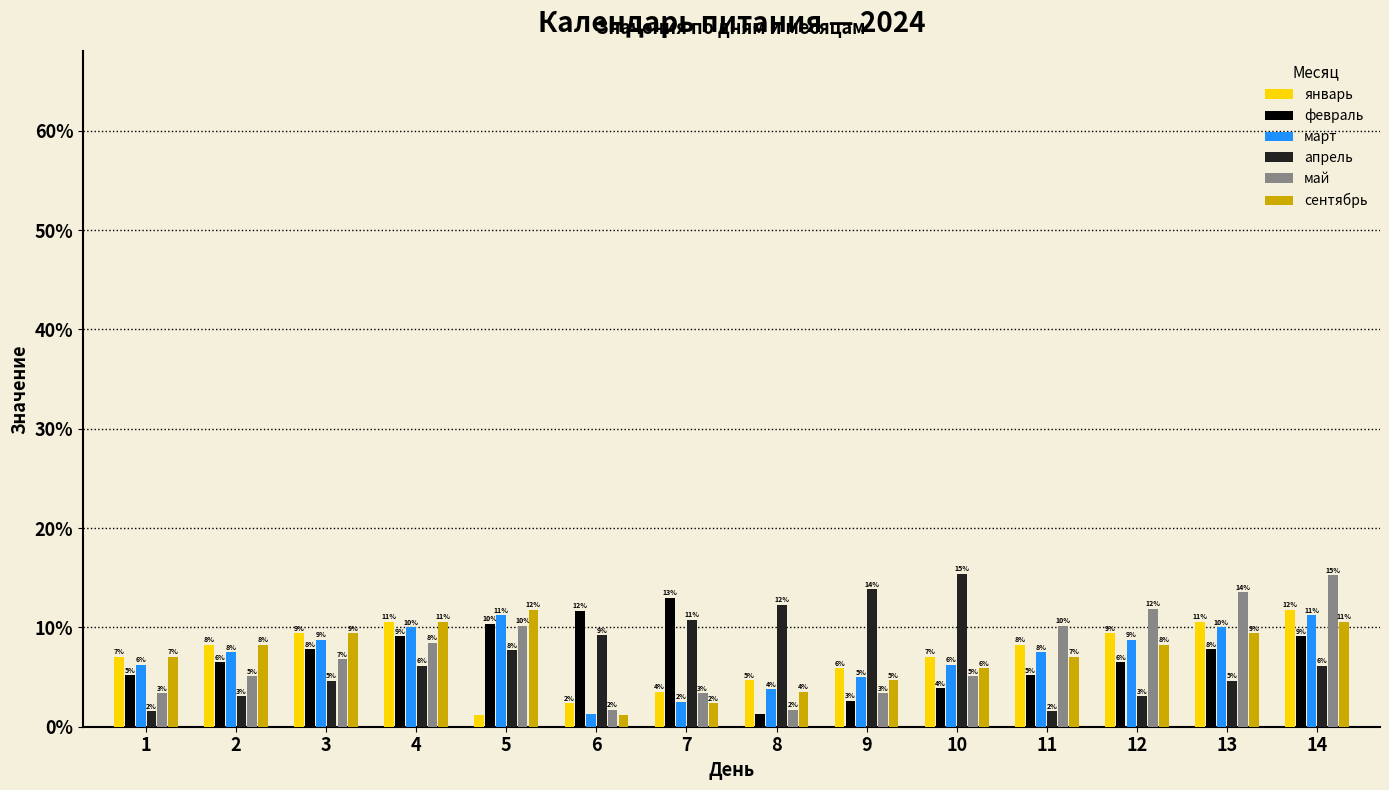

Rank the series at 2 from lowest to highest value.

апрель, май, февраль, март, январь, сентябрь